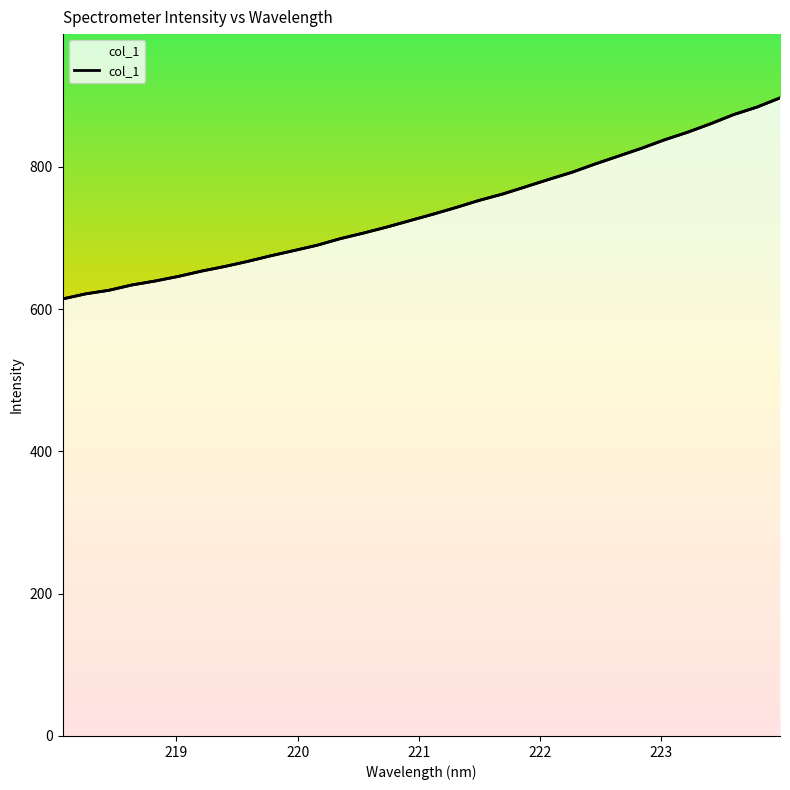

What position from the left is 219.9712?

11